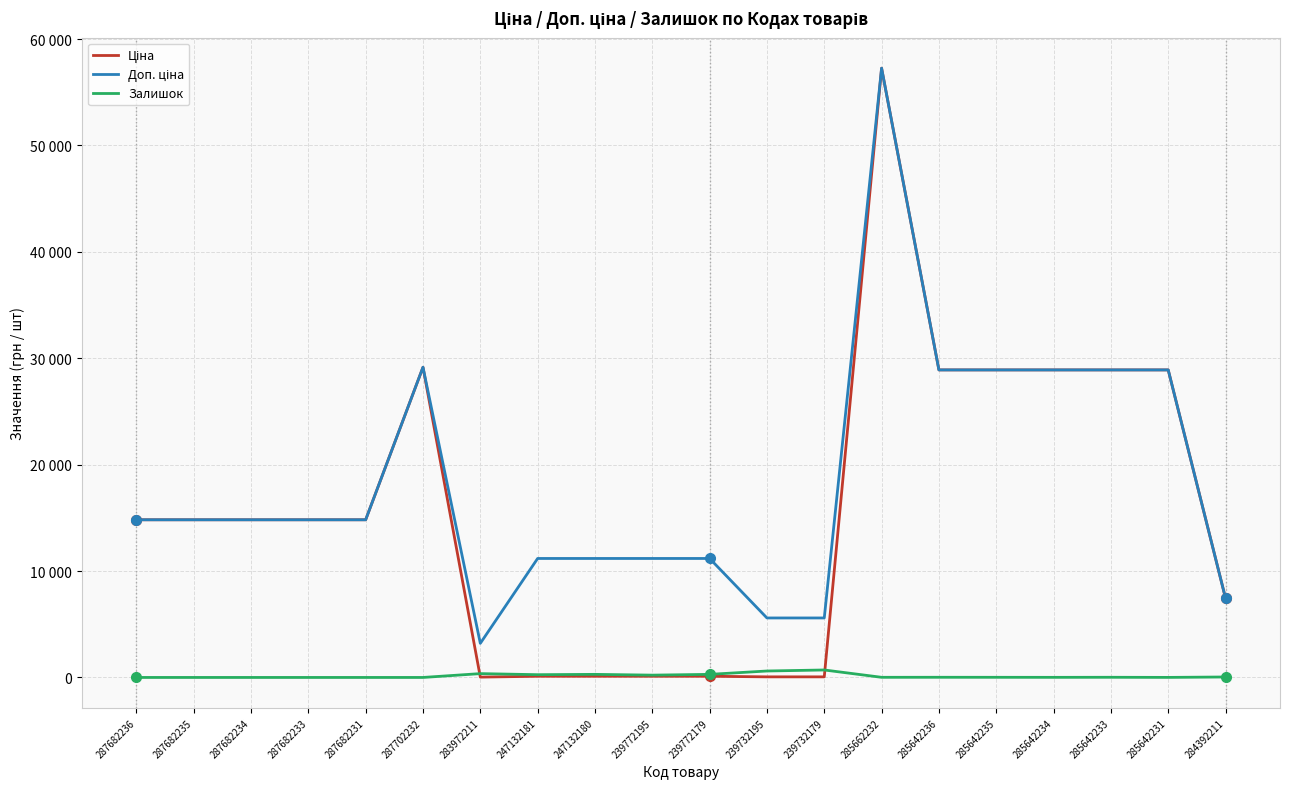

How many data points in Ціна are less than 14817?

8